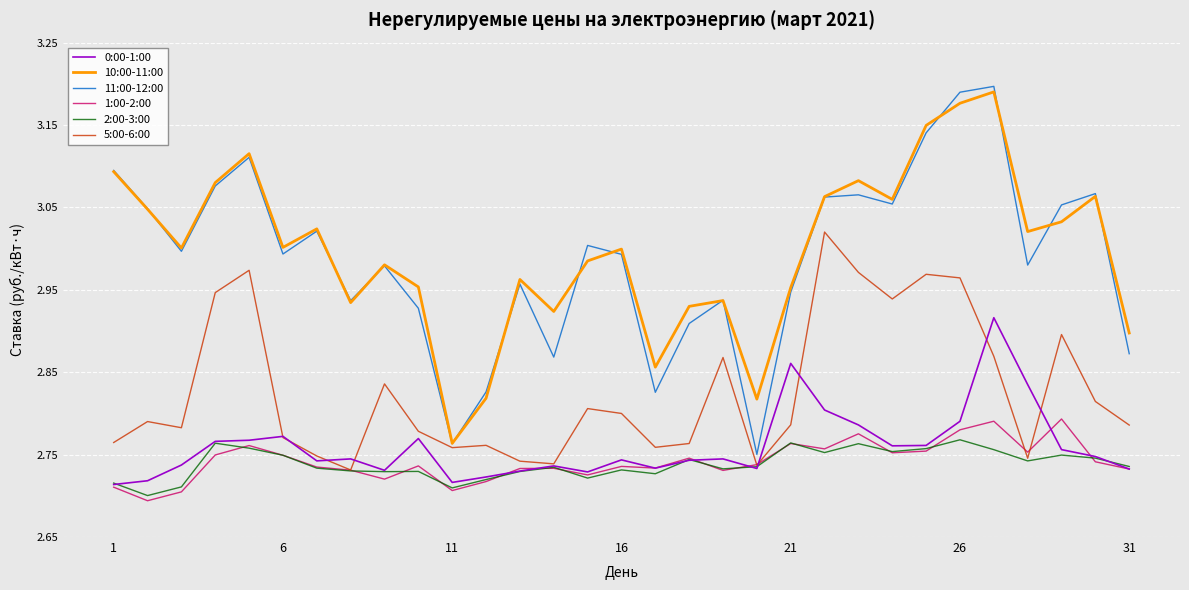

At how many categories does at least one series exceed 2?

31